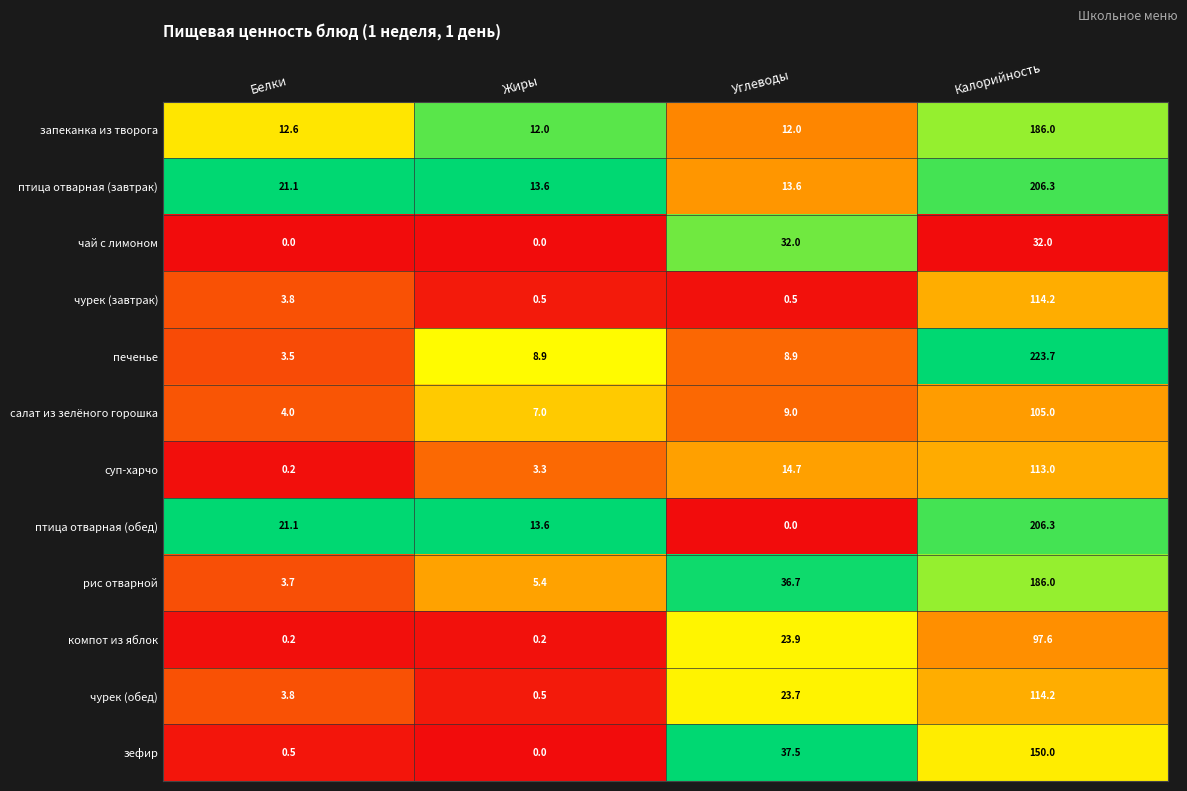

Where is чурек (обед) nearest to the value 57?

Углеводы